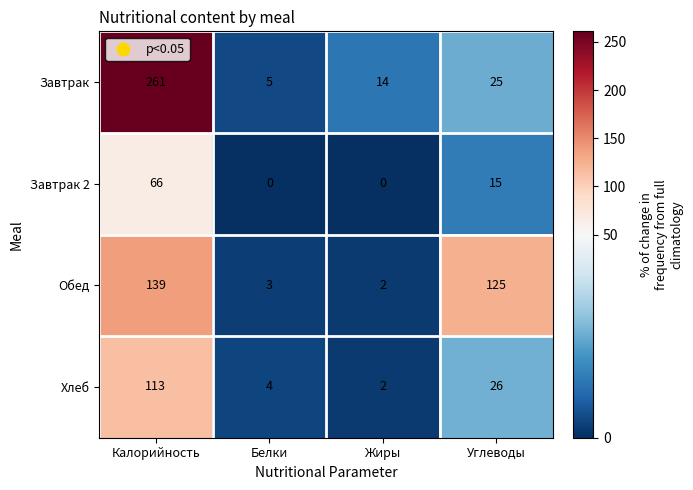

How many data points does each series have?

4